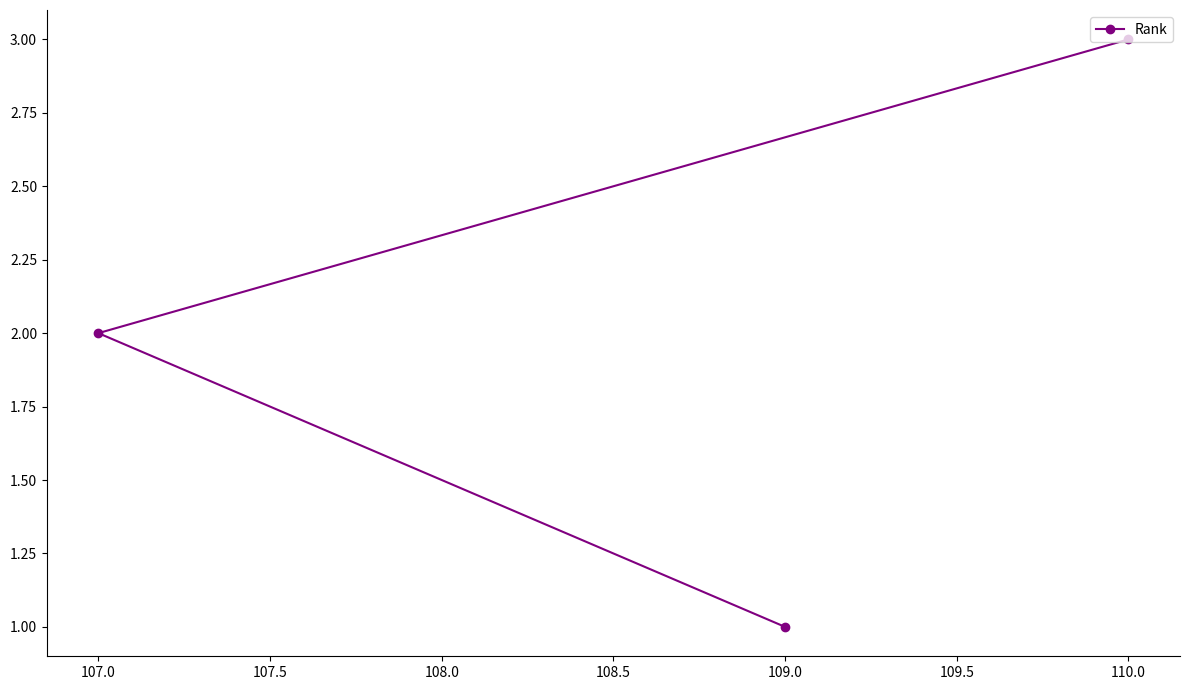

Rank the categories by value from highest to lowest.

110.0, 107.0, 109.0